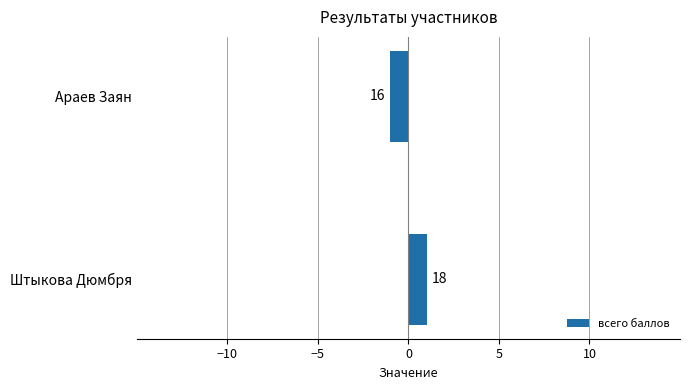

What is the smallest value displayed?

-1